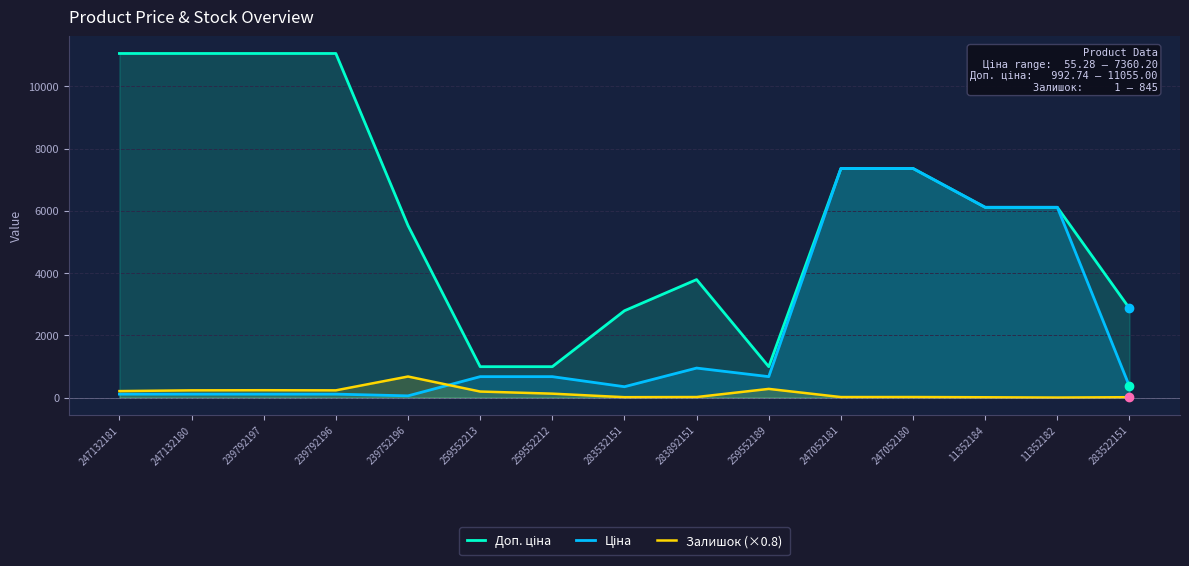

What is the difference between the Ціна values at 247132181 and 11352182?

6001.9